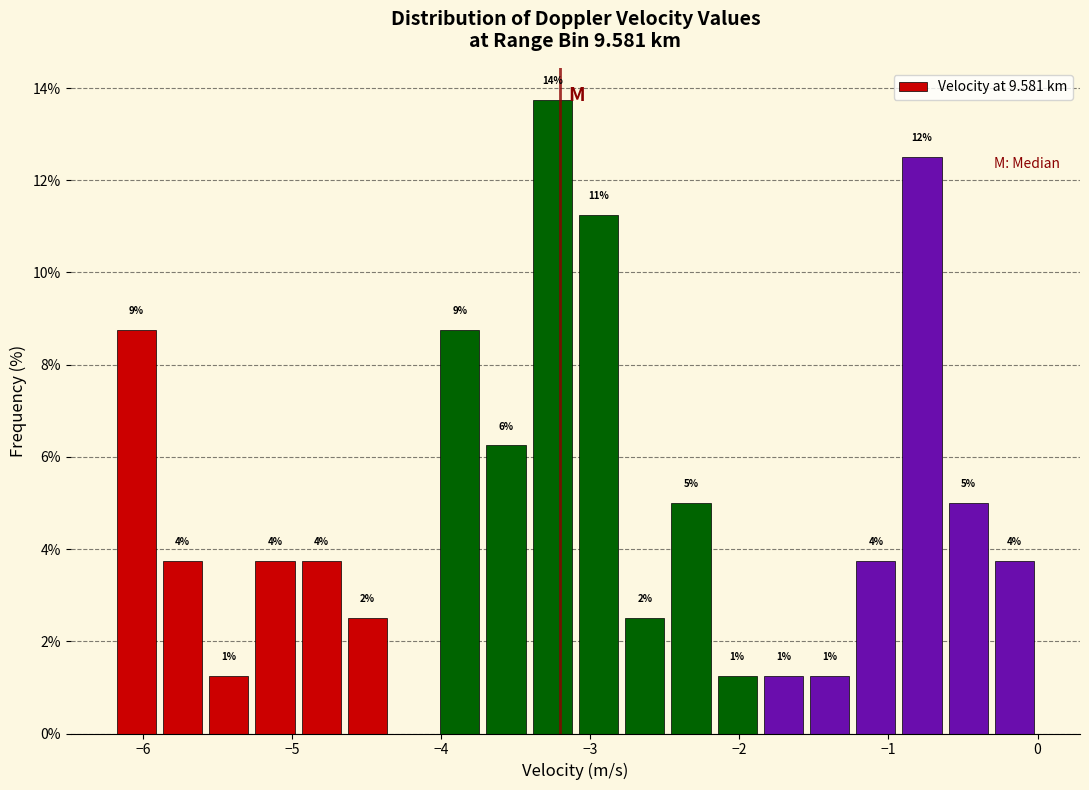

Read against the x-axis, roughly where is the centre of the tallest bar?

-3.3